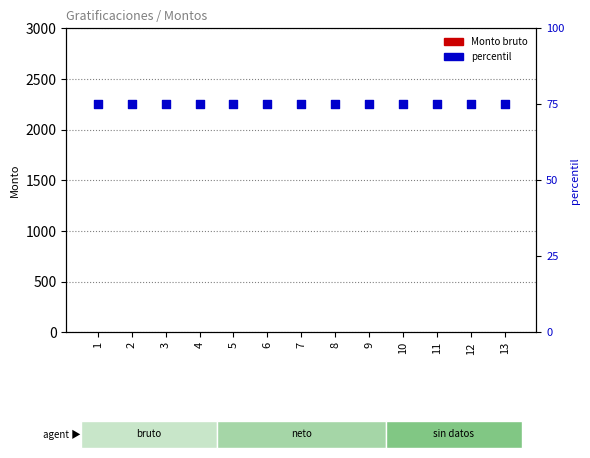

Is the value of percentil at 9 greater than the value of Monto bruto at 9?

Yes